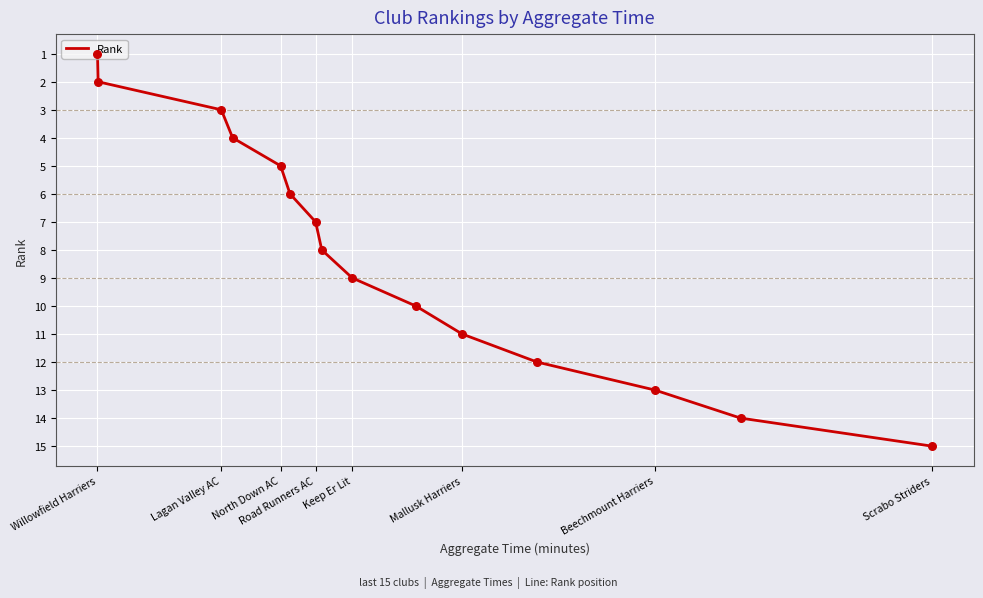

What is the greatest value displayed?

15